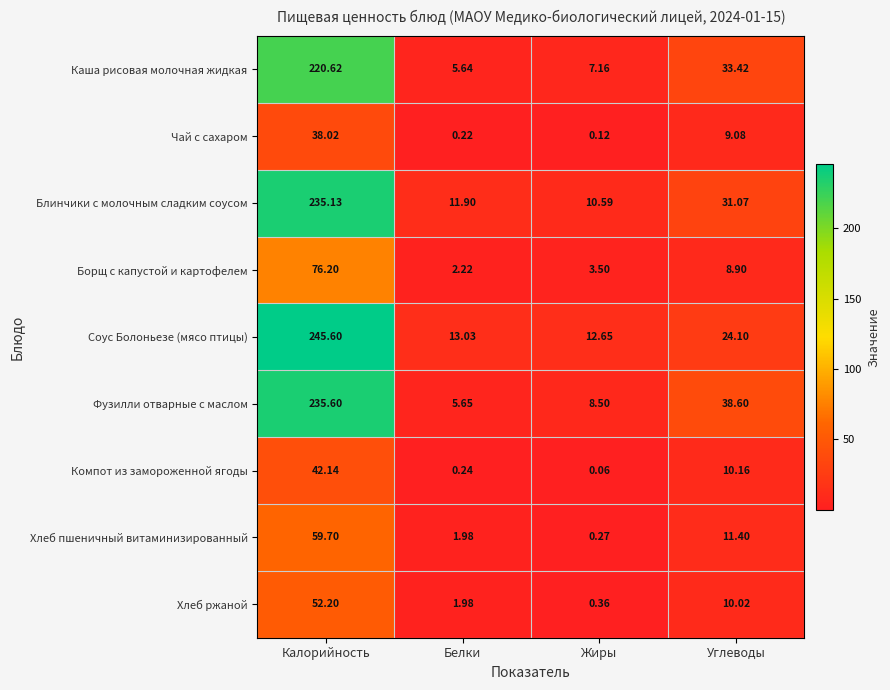

How many series are shown in this chart?

9